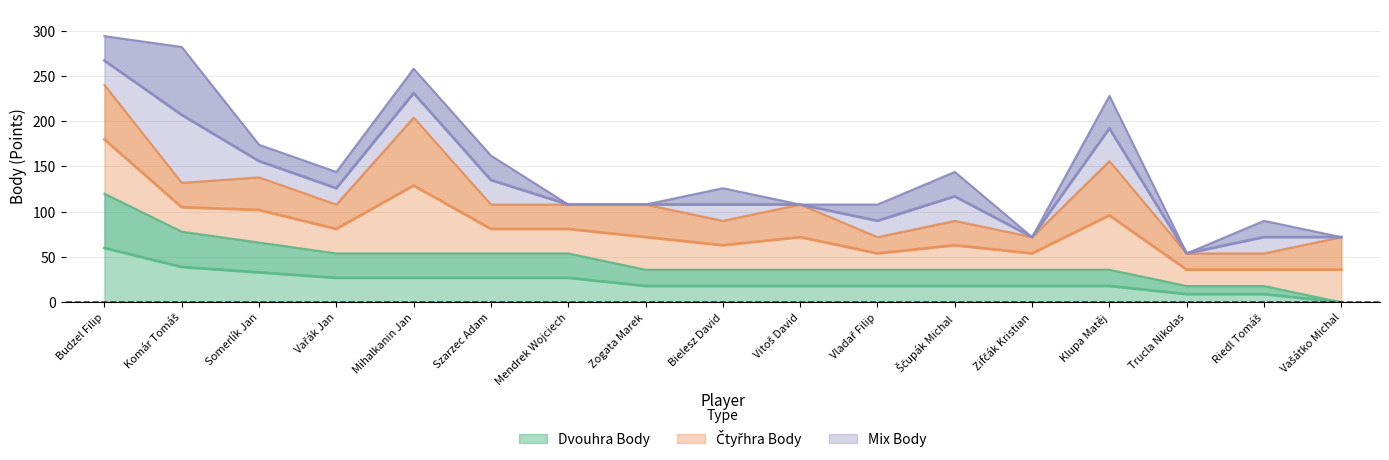

Where does the Čtyřhra Body series first go above 54?

Budzel Filip